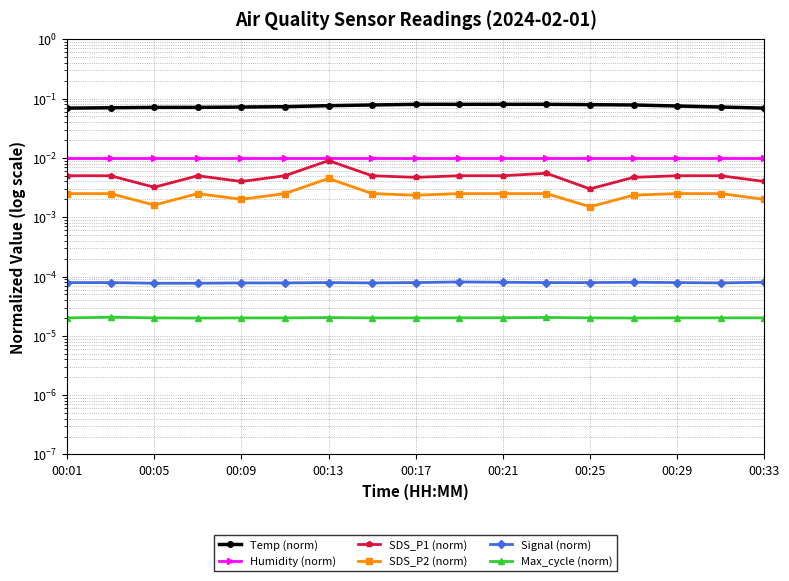

Where is the first local maximum for Signal (norm)?

00:13